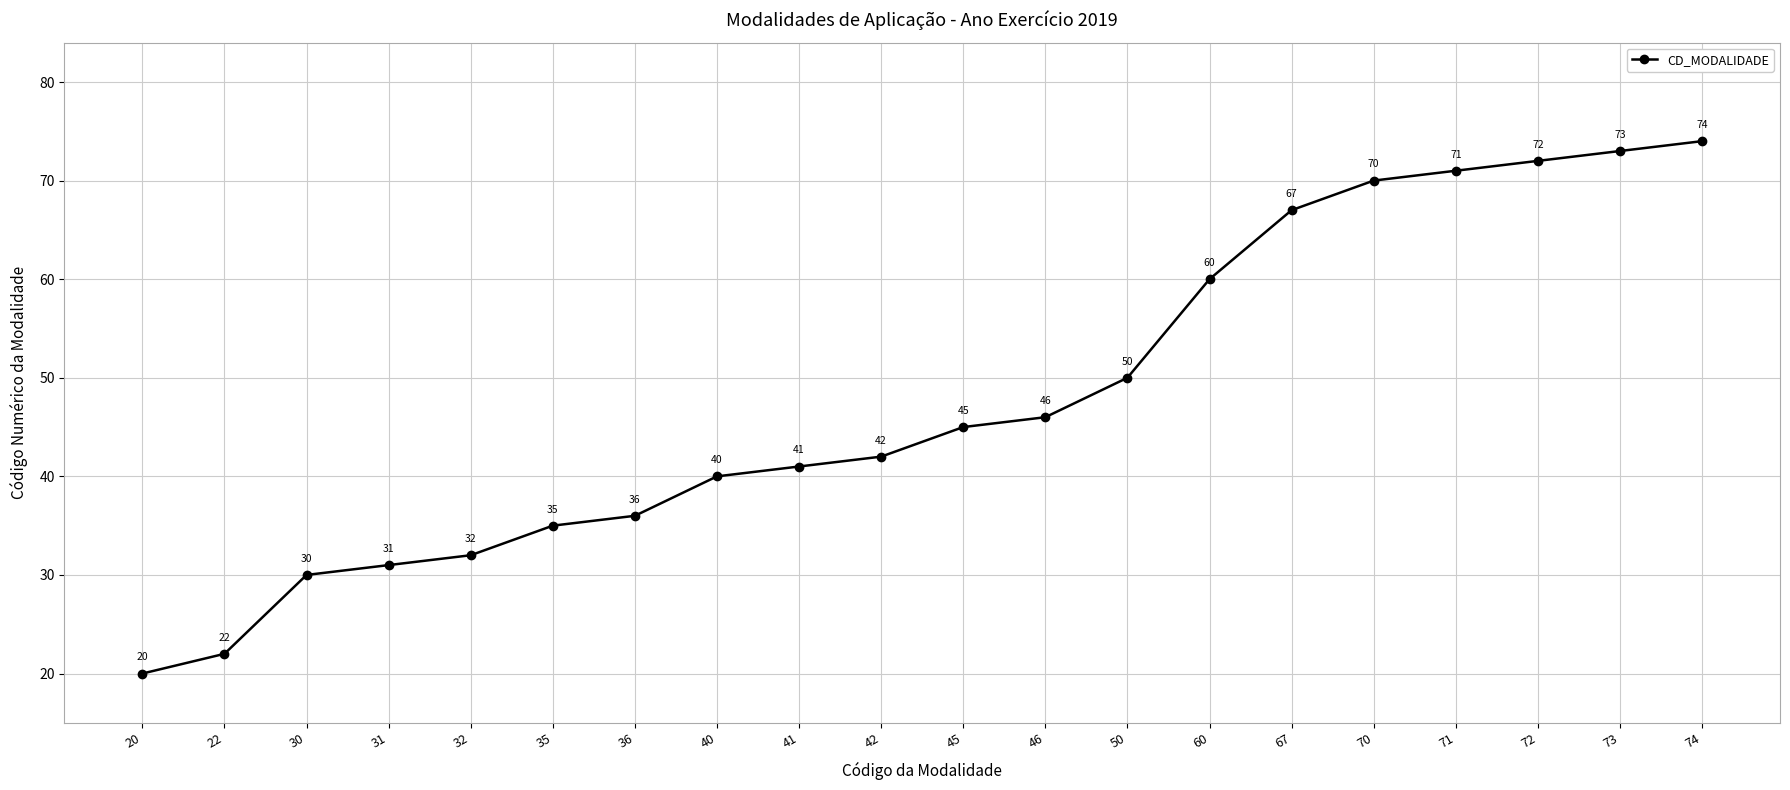

Rank the categories by value from lowest to highest.

20, 22, 30, 31, 32, 35, 36, 40, 41, 42, 45, 46, 50, 60, 67, 70, 71, 72, 73, 74